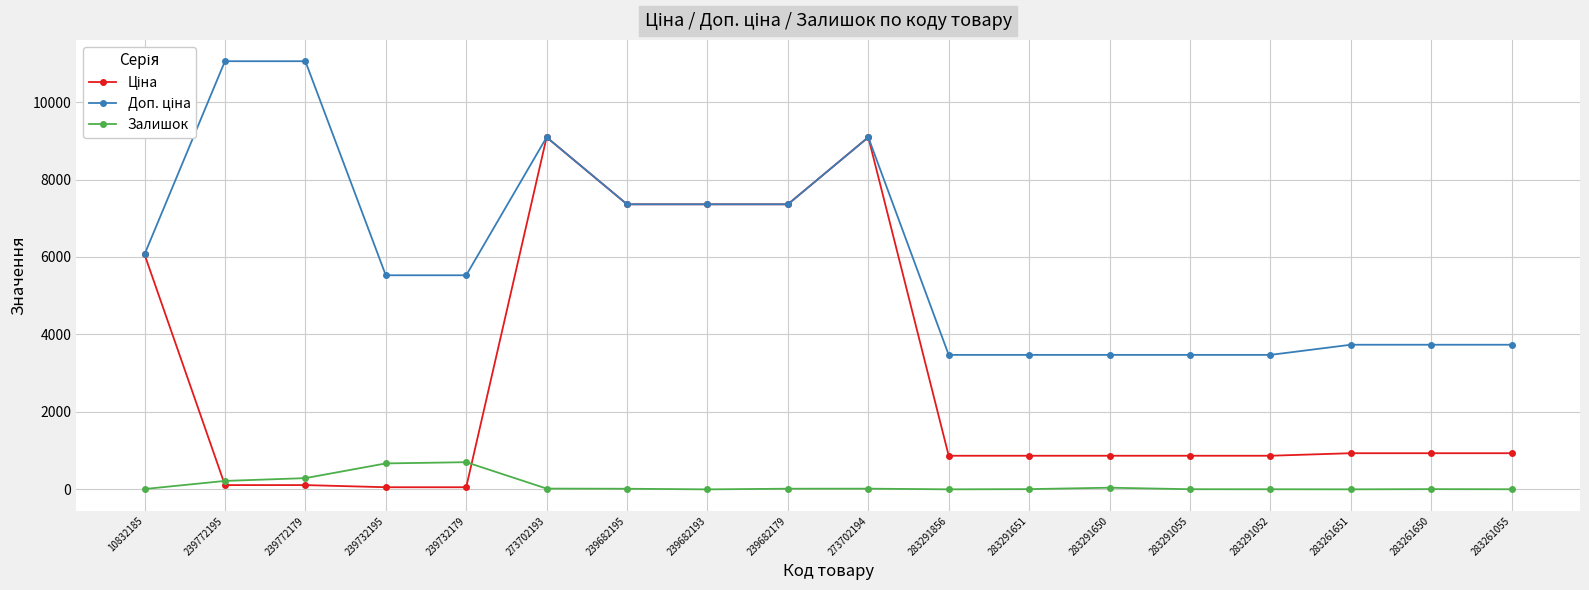

Is it true that Залишок equals 3.0 at 283291052?

True